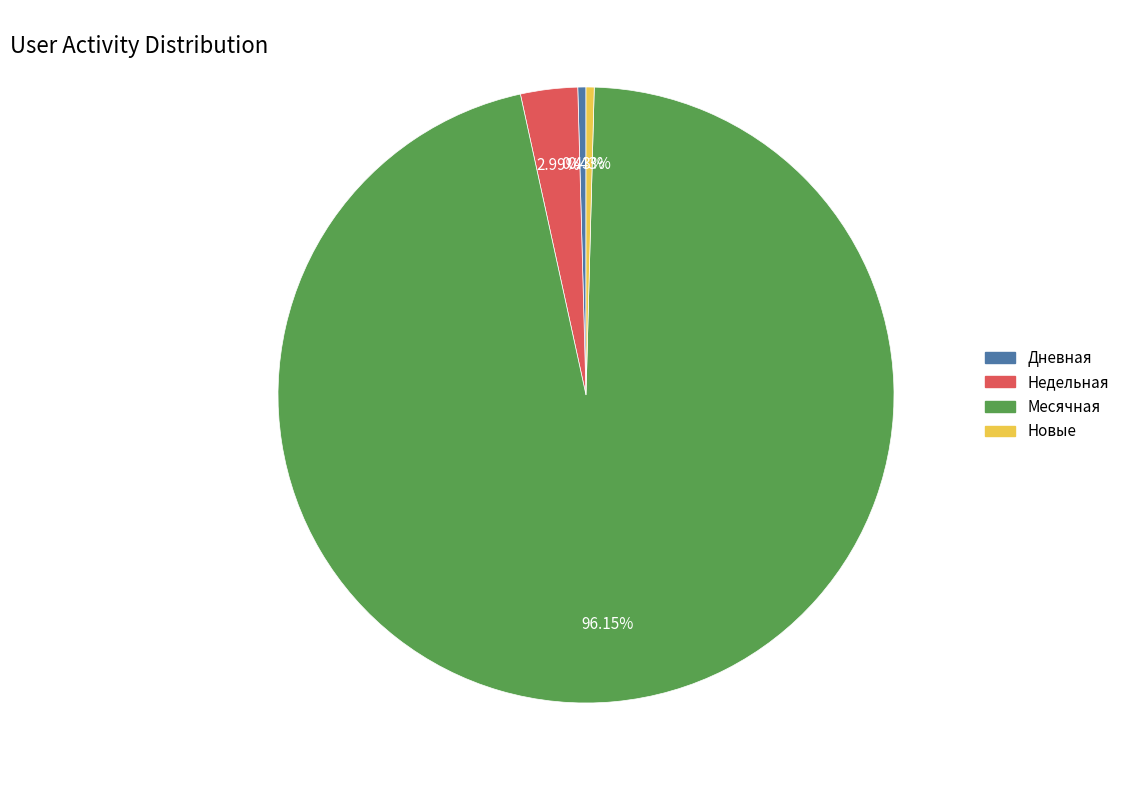

Count the number of slices in the pie.

4